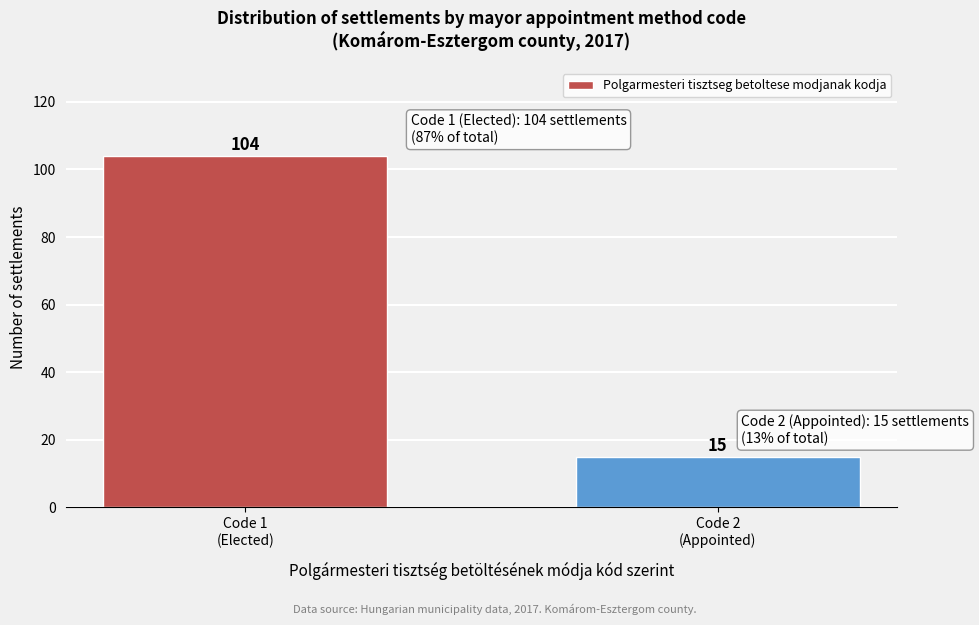

Reading left to right, what are all the values shown in this chart?

104	15